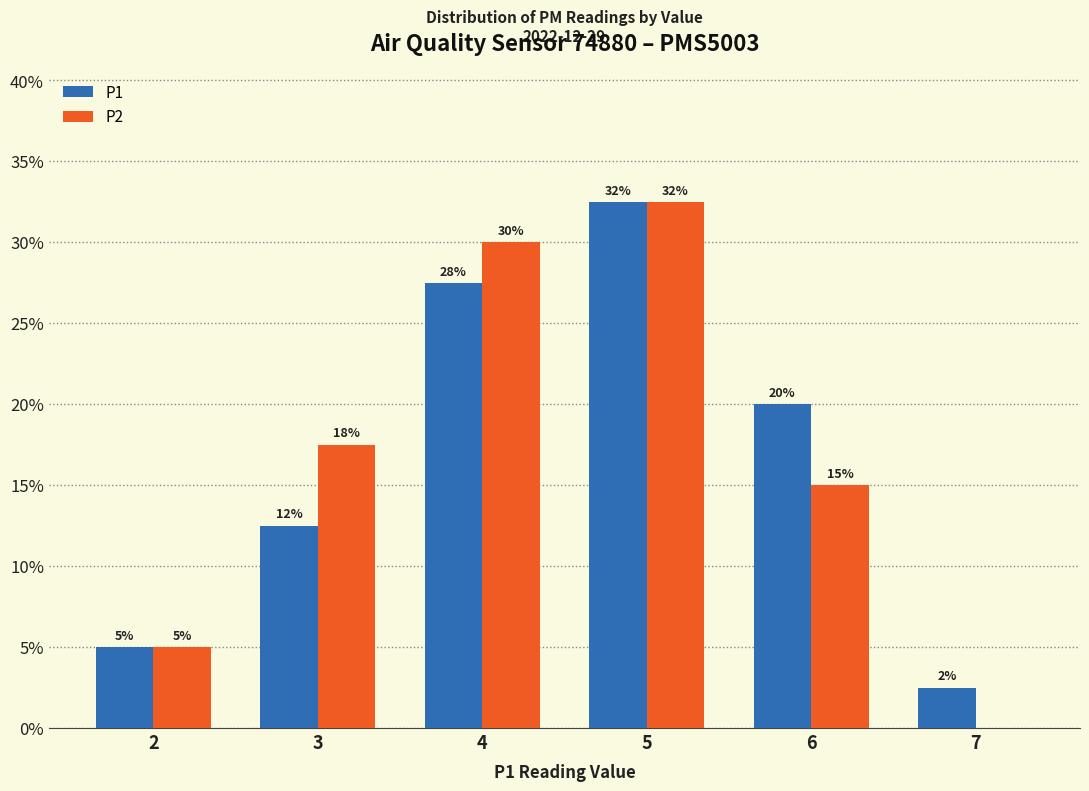

Rank the series by their maximum value, from lowest to highest.

P1, P2